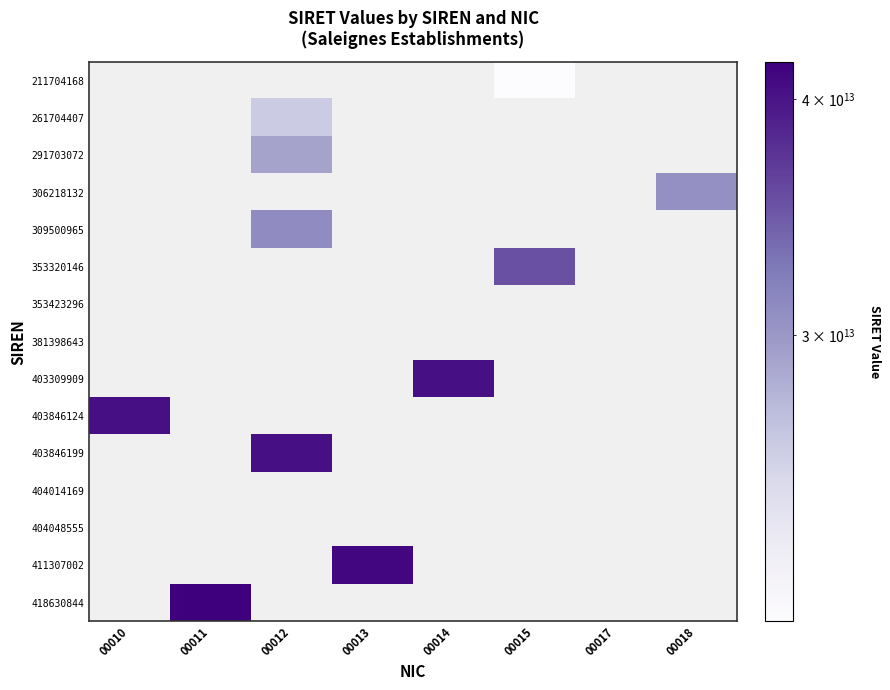

Reading right to left, transcribe all the data shown in this chart.

211704168: 00018=0	00017=0	00015=21170416800015	00014=0	00013=0	00012=0	00011=0	00010=0
261704407: 00018=0	00017=0	00015=0	00014=0	00013=0	00012=26170440700012	00011=0	00010=0
291703072: 00018=0	00017=0	00015=0	00014=0	00013=0	00012=29170307200012	00011=0	00010=0
306218132: 00018=30621813200018	00017=0	00015=0	00014=0	00013=0	00012=0	00011=0	00010=0
309500965: 00018=0	00017=0	00015=0	00014=0	00013=0	00012=30950096500012	00011=0	00010=0
353320146: 00018=0	00017=0	00015=35332014600015	00014=0	00013=0	00012=0	00011=0	00010=0
353423296: 00018=0	00017=0	00015=0	00014=0	00013=0	00012=0	00011=0	00010=0
381398643: 00018=0	00017=0	00015=0	00014=0	00013=0	00012=0	00011=0	00010=0
403309909: 00018=0	00017=0	00015=0	00014=40330990900014	00013=0	00012=0	00011=0	00010=0
403846124: 00018=0	00017=0	00015=0	00014=0	00013=0	00012=0	00011=0	00010=40384612400010
403846199: 00018=0	00017=0	00015=0	00014=0	00013=0	00012=40384619900012	00011=0	00010=0
404014169: 00018=0	00017=0	00015=0	00014=0	00013=0	00012=0	00011=0	00010=0
404048555: 00018=0	00017=0	00015=0	00014=0	00013=0	00012=0	00011=0	00010=0
411307002: 00018=0	00017=0	00015=0	00014=0	00013=41130700200013	00012=0	00011=0	00010=0
418630844: 00018=0	00017=0	00015=0	00014=0	00013=0	00012=0	00011=41863084400011	00010=0